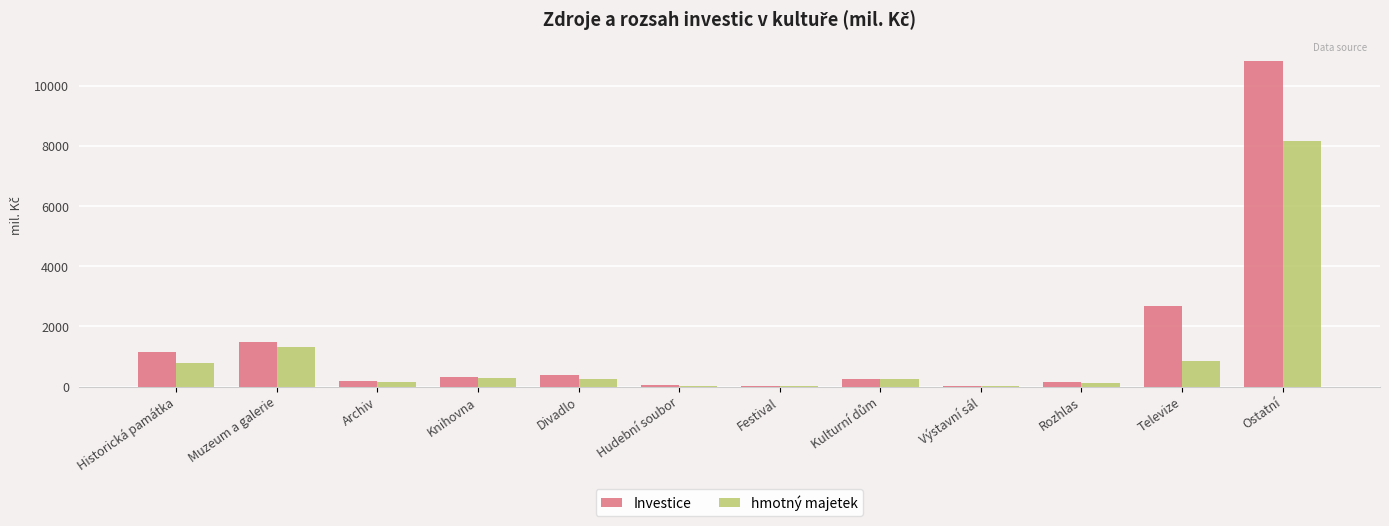

What is the sum of all Investice values?

17495.1